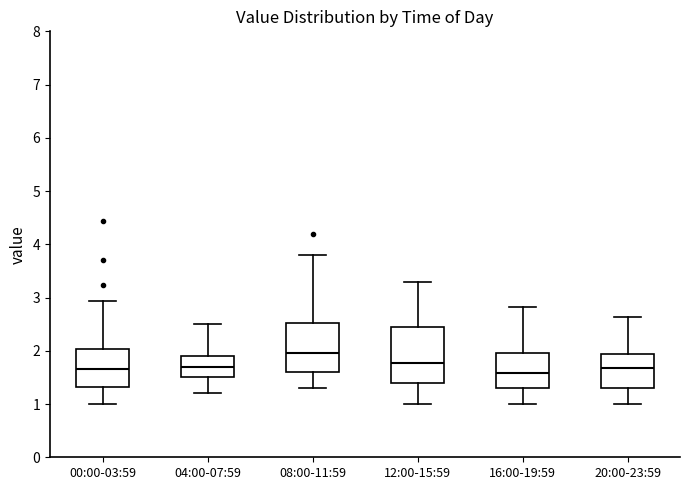

Where is the upper edge of the box for 04:00-07:59 on the y-axis? The values are not printed on the chart, so give them approximately, as read against the axis.

1.9